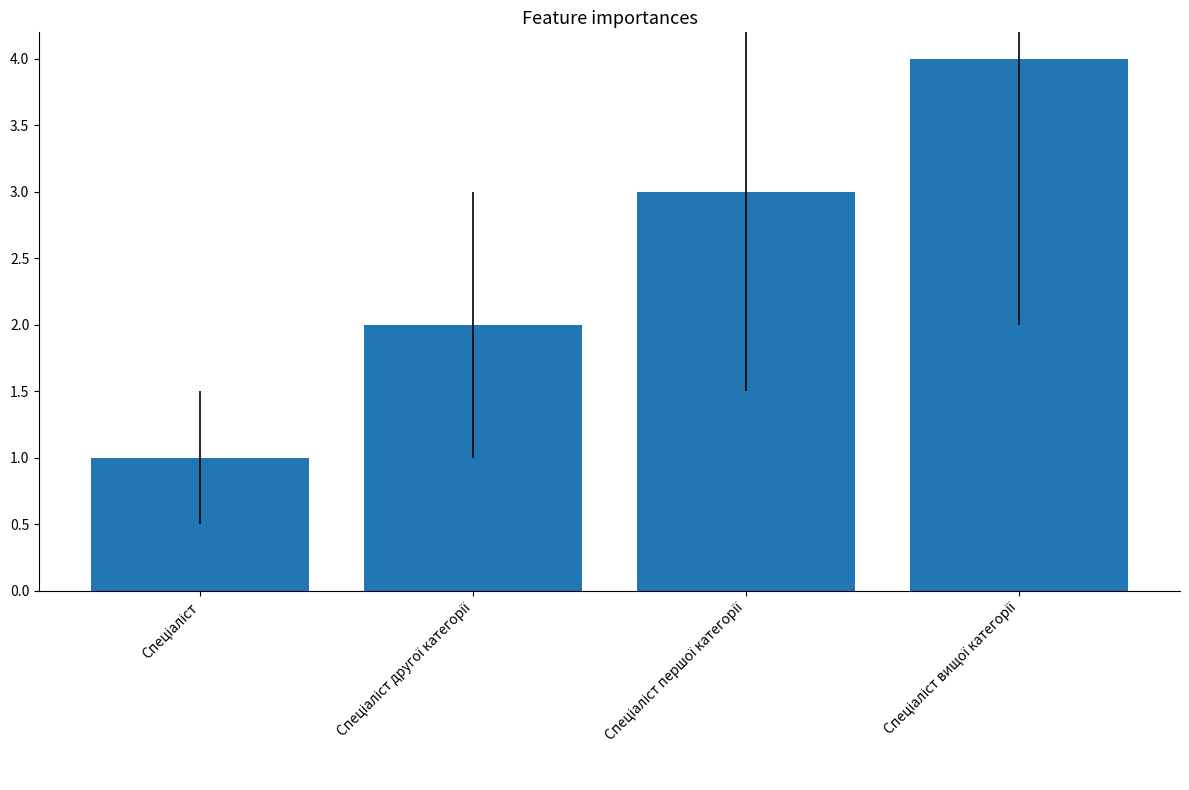

Reading right to left, extract all data points from this chart.

4	3	2	1